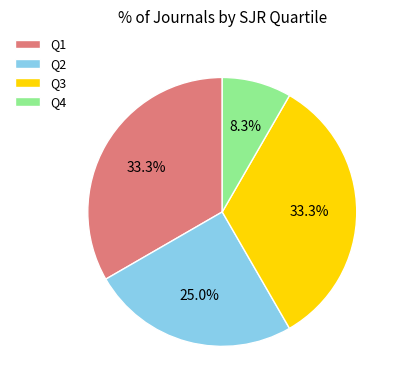

What is the ratio of the value at Q3 to the value at Q2?

1.3